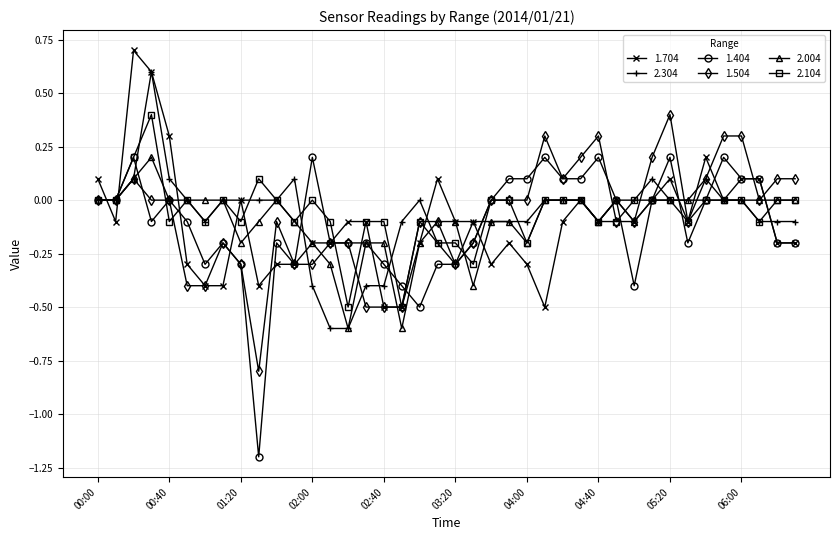

True or false: 1.704 has more than 1 interior local peaks.

True